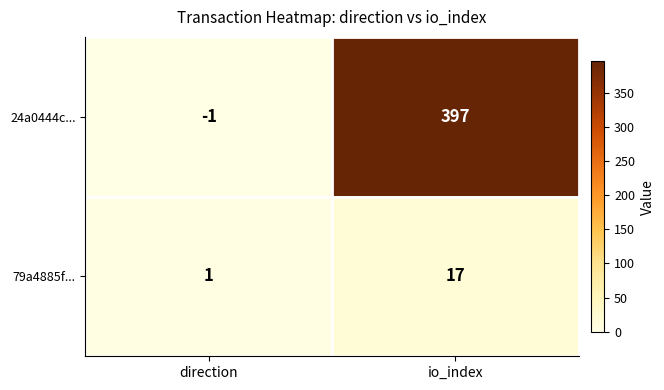

Reading left to right, transcribe all the data shown in this chart.

24a0444c...: -1	397
79a4885f...: 1	17